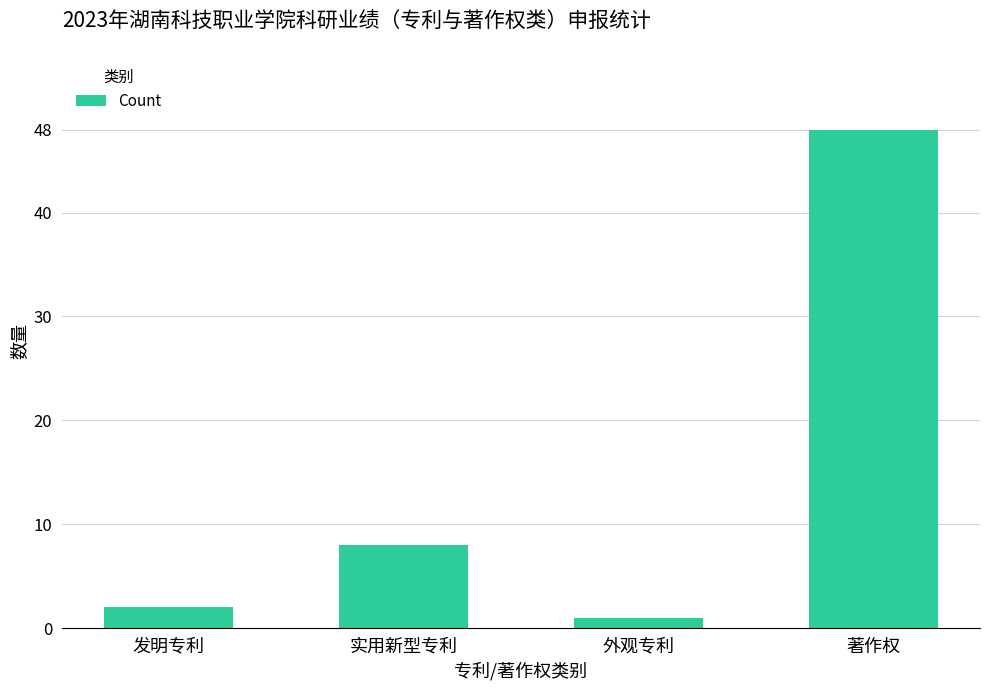

Where is the data nearest to the value 24?

实用新型专利